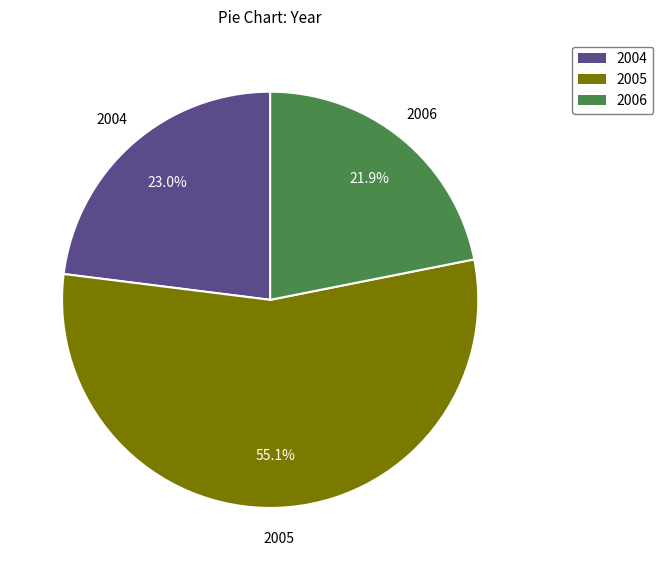

Is there a majority slice in this chart?

Yes